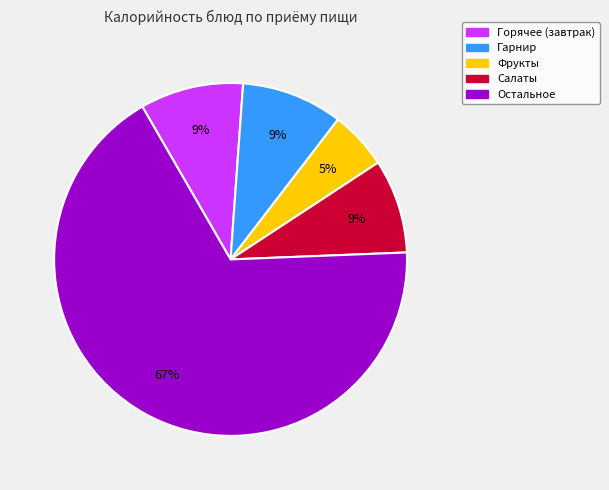

Is there any slice that represents more than half of the pie?

Yes